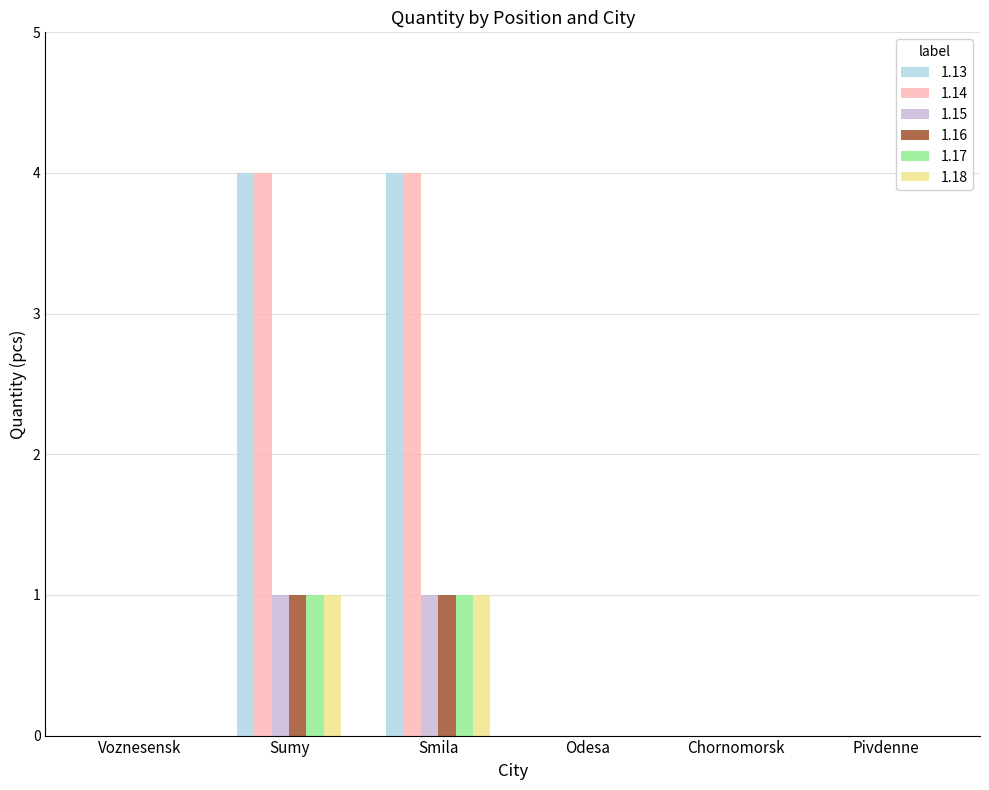

What is the total value across all series at Smila?

12